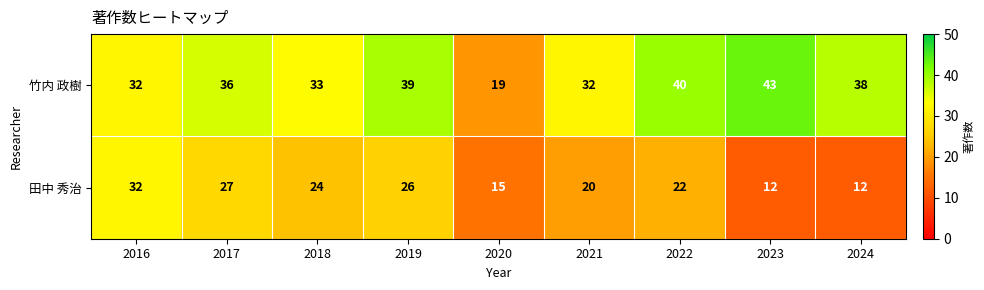

What value does the 田中 秀治 series have at 2016, to the nearest 10?

30